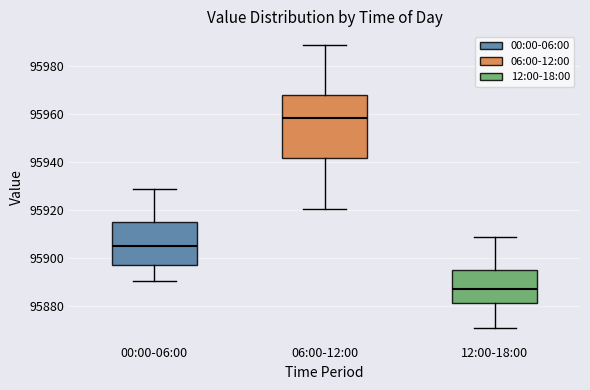

Reading left to right, read every box against the y-axis: the position of its median line, the range the box covers, and the ends of its whiskers. The values are not printed on the chart, so give them approximately, as read against the axis.

00:00-06:00: median 95904, box 95896 to 95914, whiskers 95890 to 95928
06:00-12:00: median 95958, box 95942 to 95968, whiskers 95920 to 95988
12:00-18:00: median 95886, box 95880 to 95894, whiskers 95870 to 95908